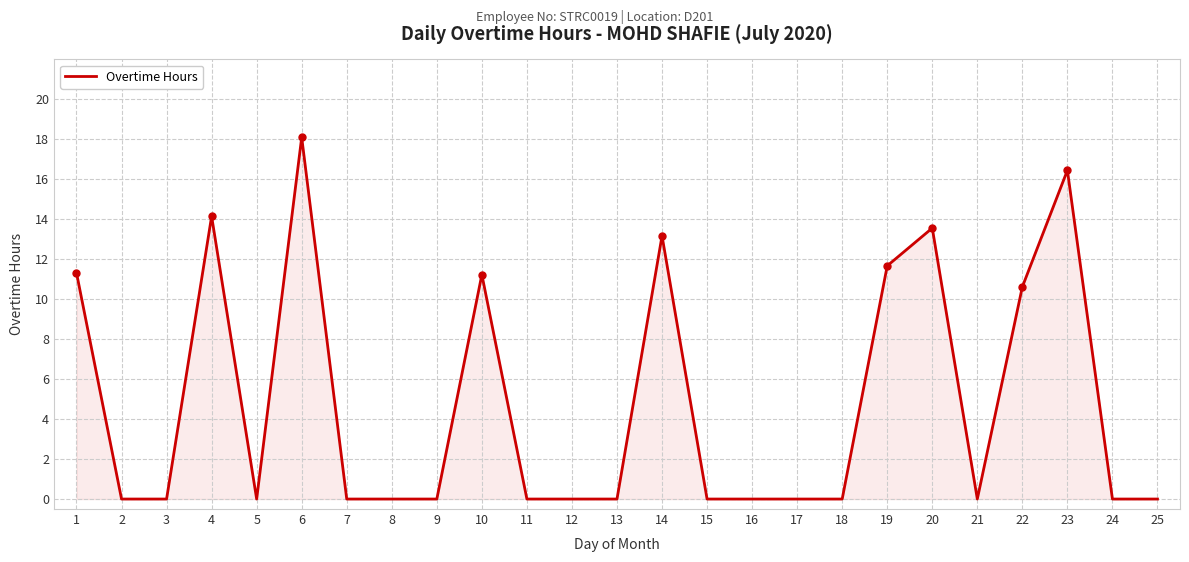

The chart shows a value of 8.8 at 15. True or false?

False